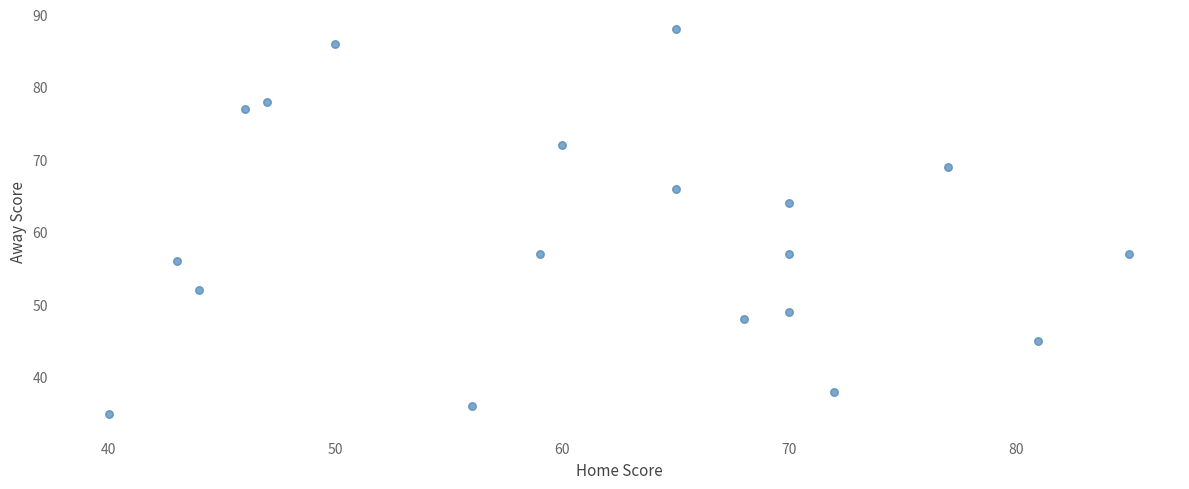

What is the range of X values (max minus min)?

45